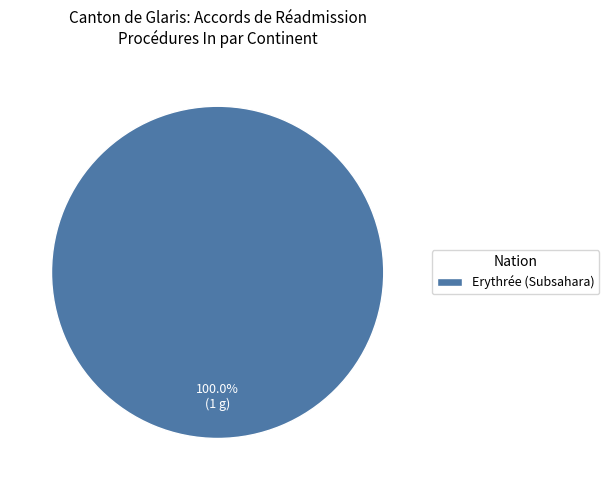

Rank the categories by value from highest to lowest.

Erythrée (Subsahara)